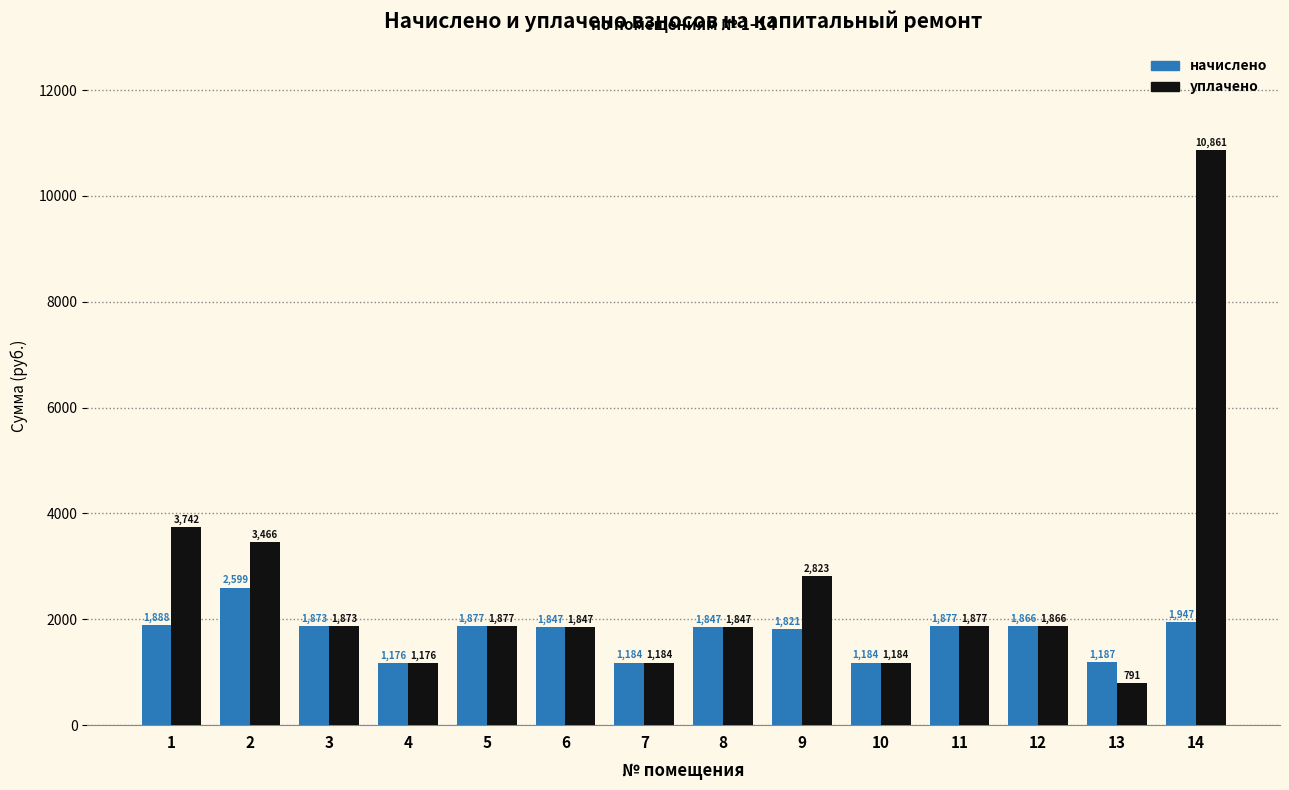

Does the chart contain stacked bars?

No